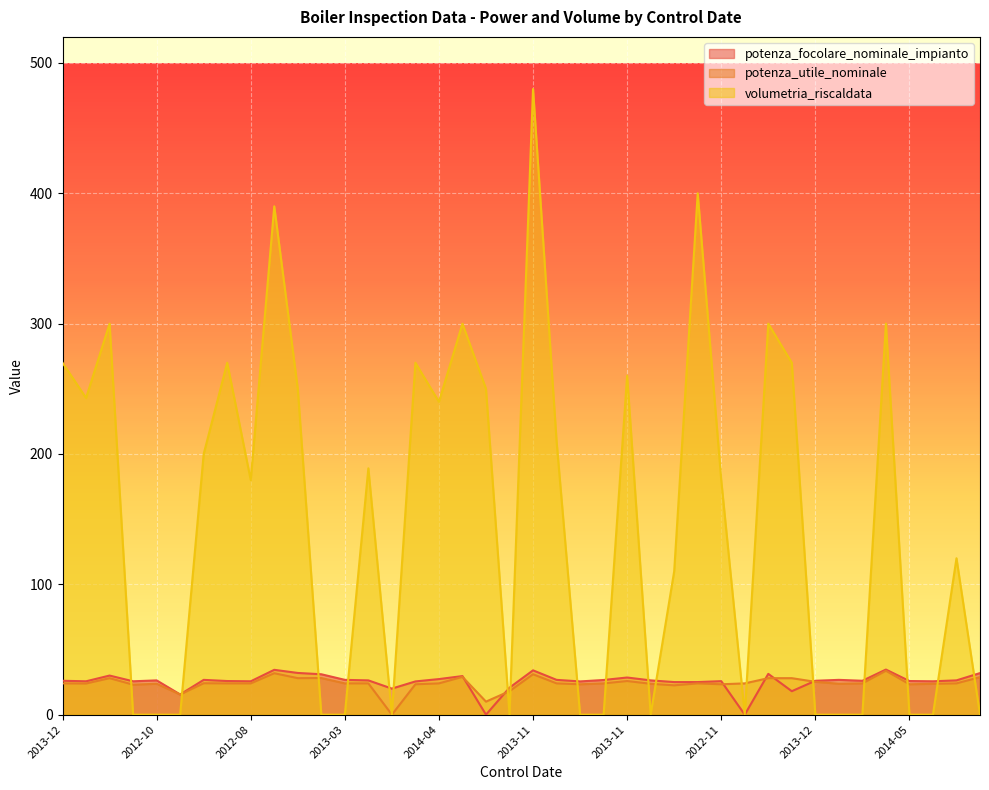

How many interior local valleys does the potenza_focolare_nominale_impianto series have?

11